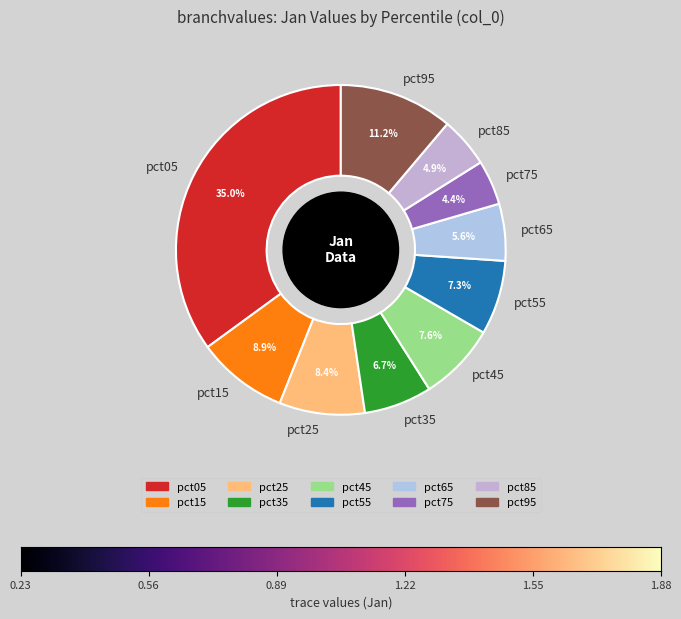

Count the number of slices in the pie.

10